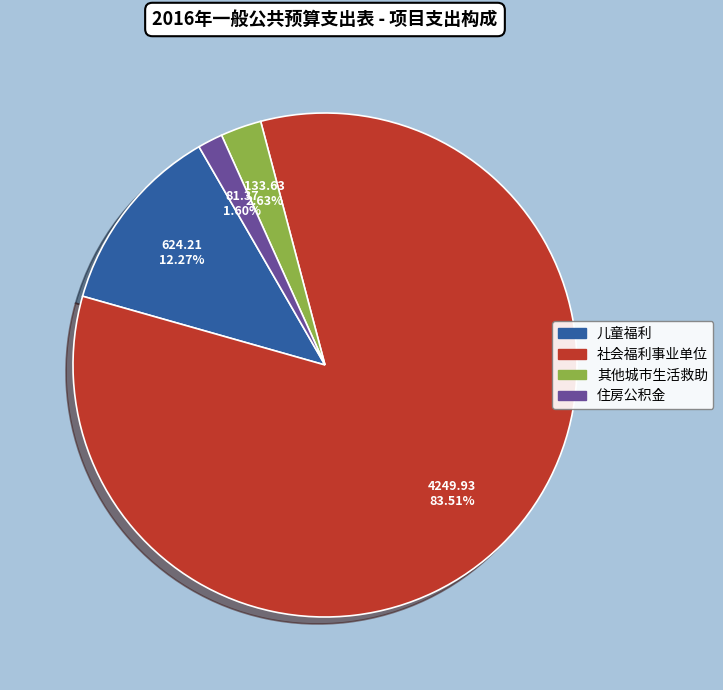

Approximately how many times larger is the value at 其他城市生活救助 compared to 住房公积金?

1.6